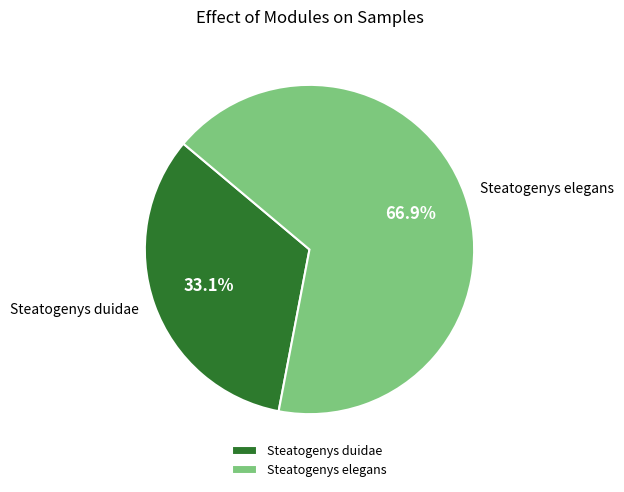

Is it true that Steatogenys elegans is 74% of the pie?

False